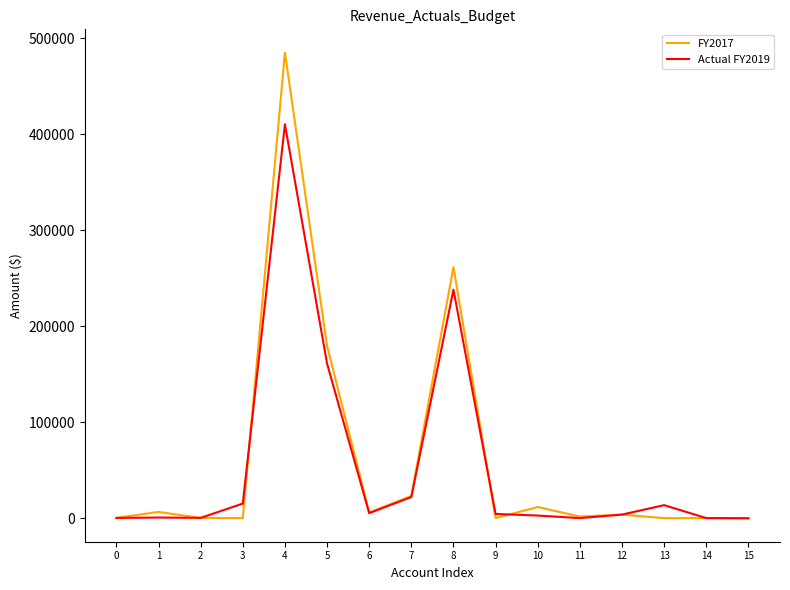

The value of FY2017 at 10 is 11535.6. True or false?

True